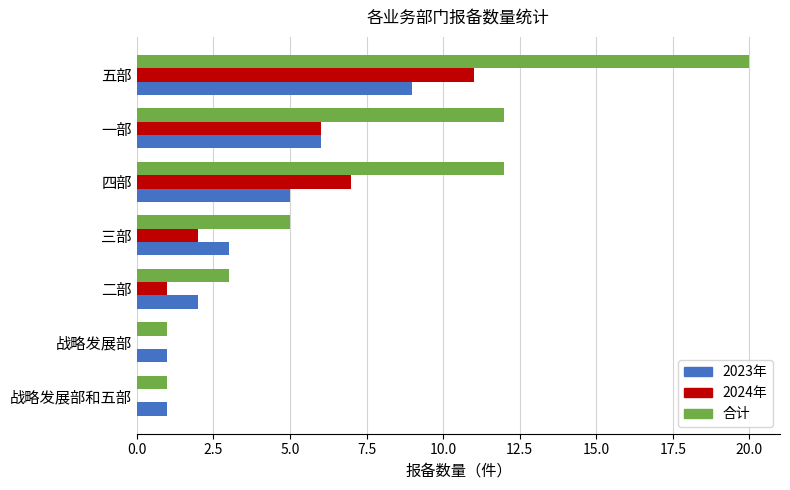

Is it true that 2023年 equals 2 at 战略发展部?

False